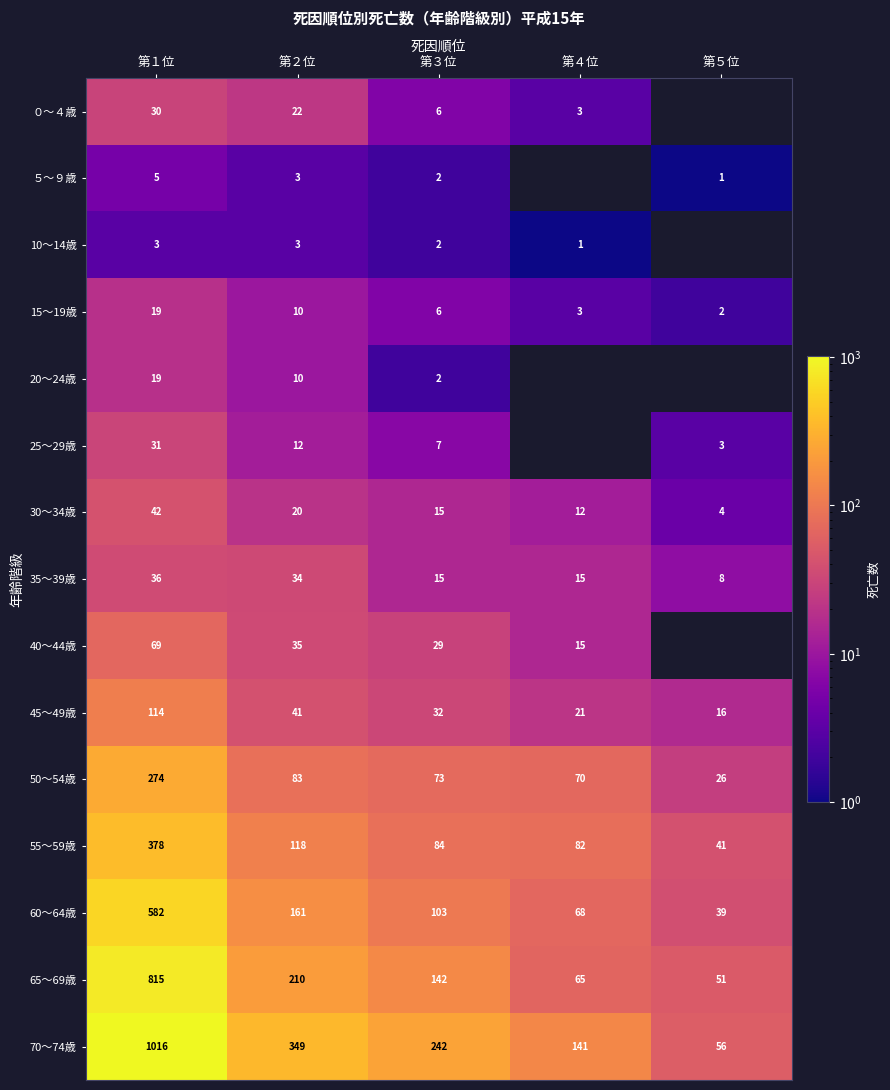

Rank the categories by 55～59歳 value from highest to lowest.

第１位, 第２位, 第３位, 第４位, 第５位